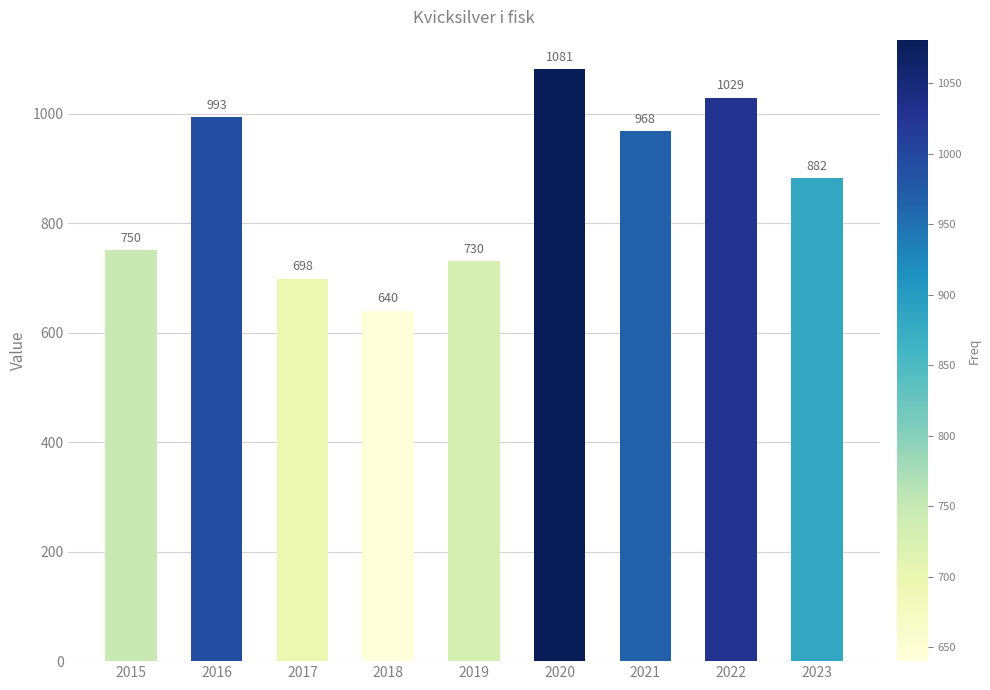

List the labels in order of value, largest first.

2020, 2022, 2016, 2021, 2023, 2015, 2019, 2017, 2018